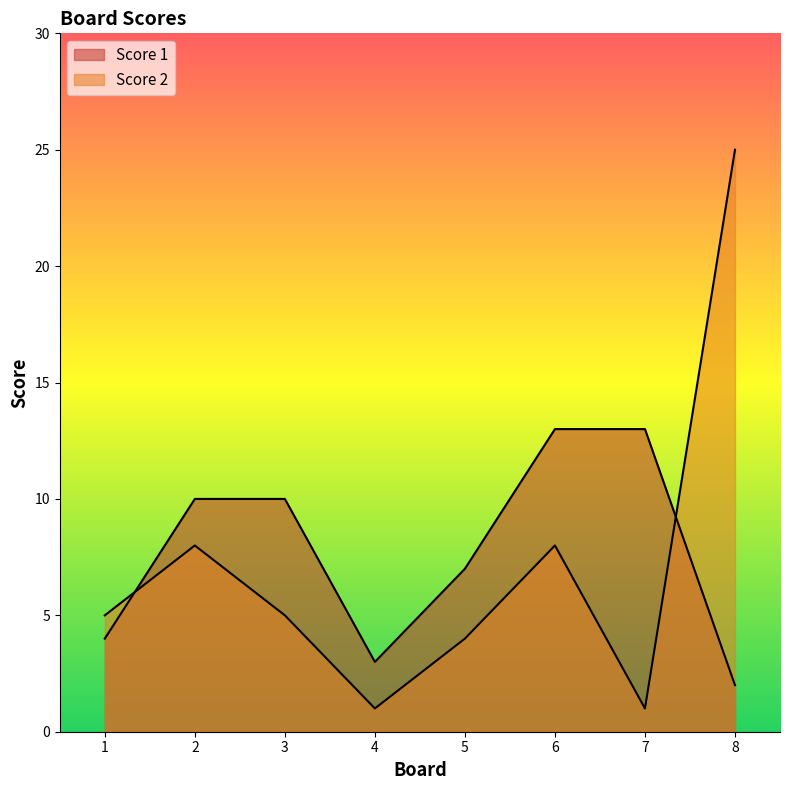

What is the total value across all series at 1?

9